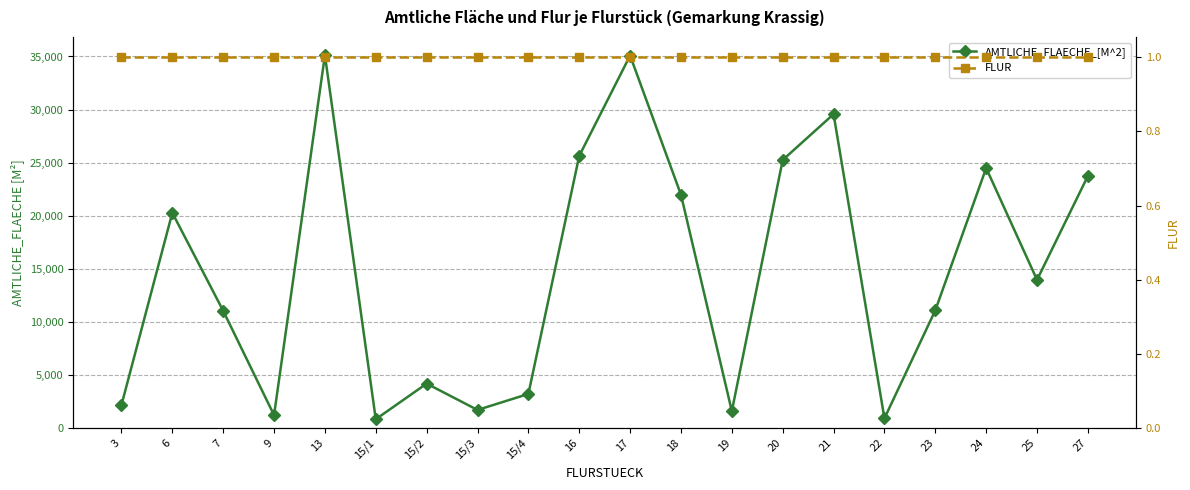

What is the value of the AMTLICHE_FLAECHE_[M^2] point at the 15th from the left?

29570